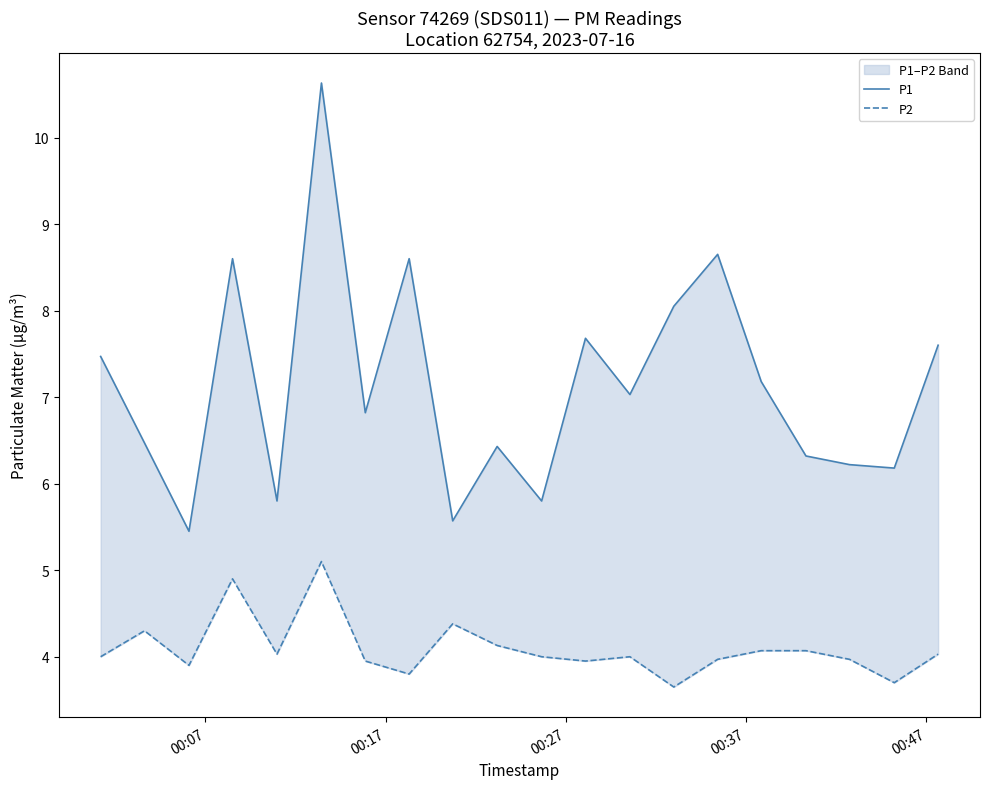

At which label is P2 closest to 4?

00:07